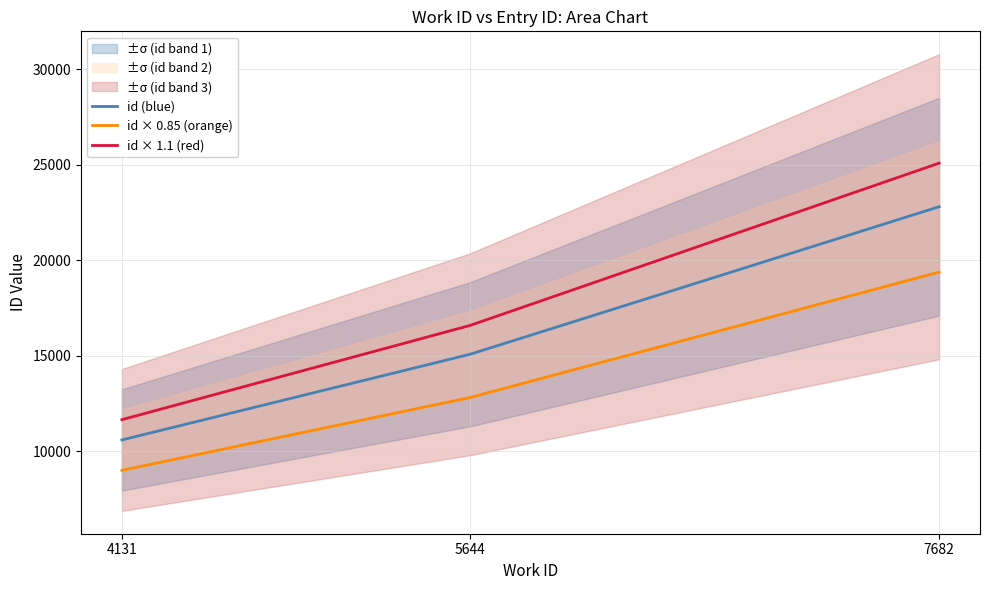

Is this an area chart (filled region under the line)?

No